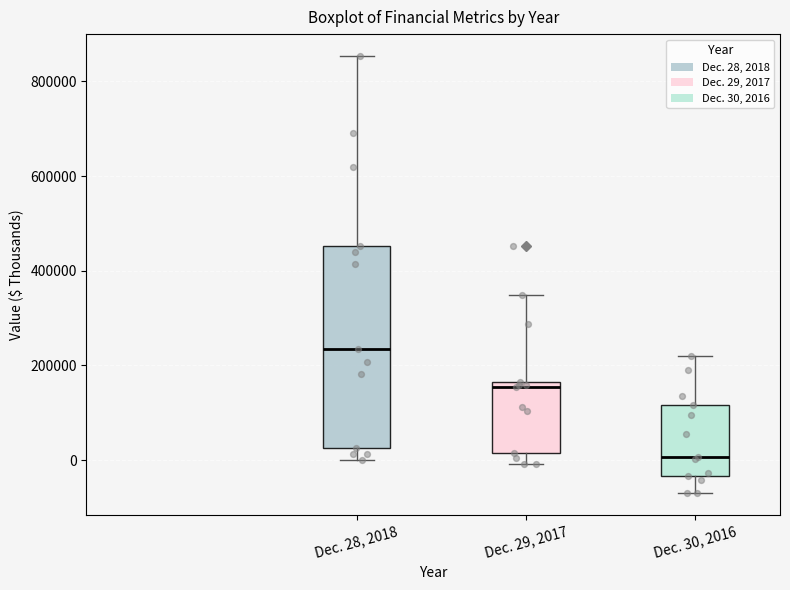

Reading left to right, transcribe this box plot: for each box, give where its median line is, the range the box spans, and where its two whiskers end, as read against the y-axis. The values are not printed on the chart, so give them approximately, as read against the axis.

Dec. 28, 2018: median 240000, box 20000 to 460000, whiskers 0 to 860000
Dec. 29, 2017: median 160000 (just below the box's upper edge), box 20000 to 160000, whiskers 0 to 340000
Dec. 30, 2016: median 0, box -40000 to 120000, whiskers -80000 to 220000